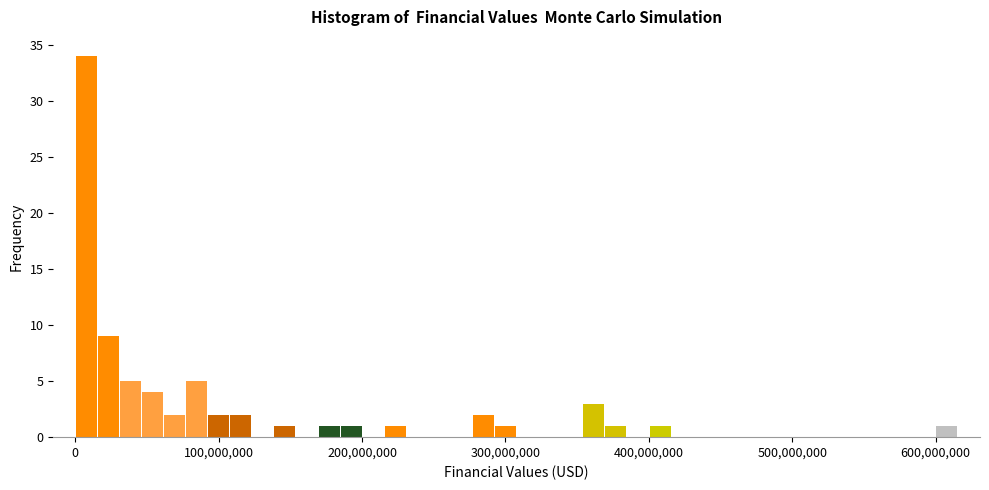

Around what value on the x-axis is the tallest bar? Give the approximate position of its centre, as read against the axis.

10000000